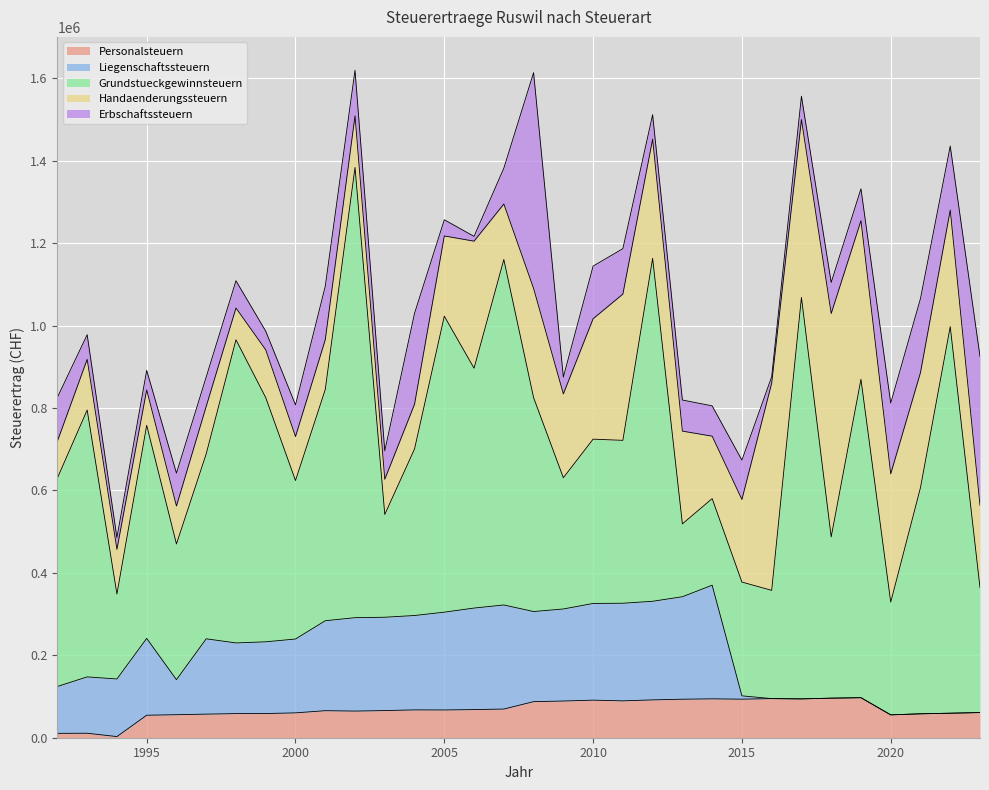

At which category does the chart reach its minimum across all series?

2016